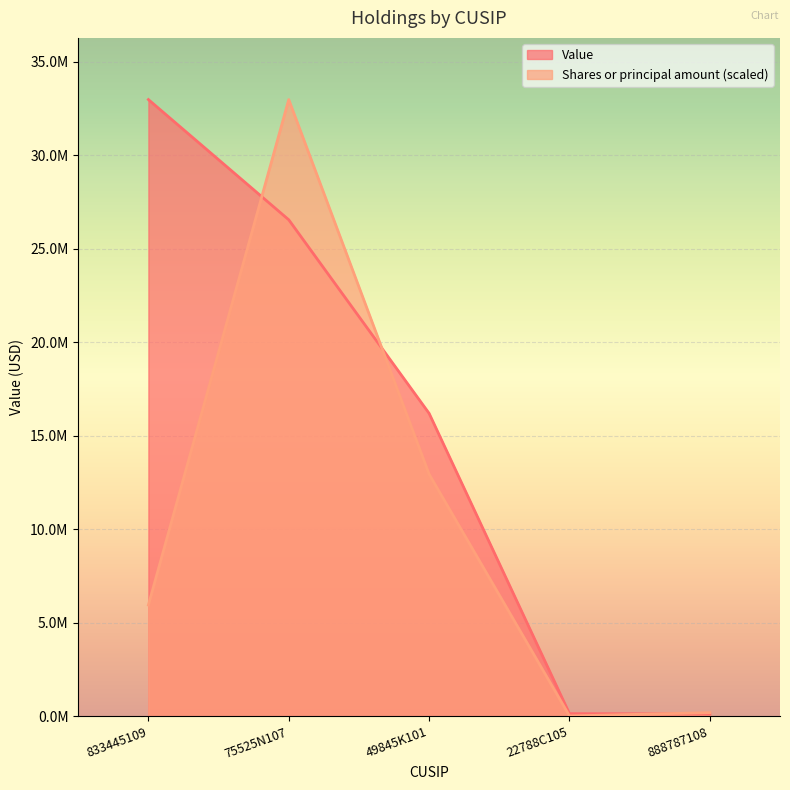

How many lines are shown in the chart?

2